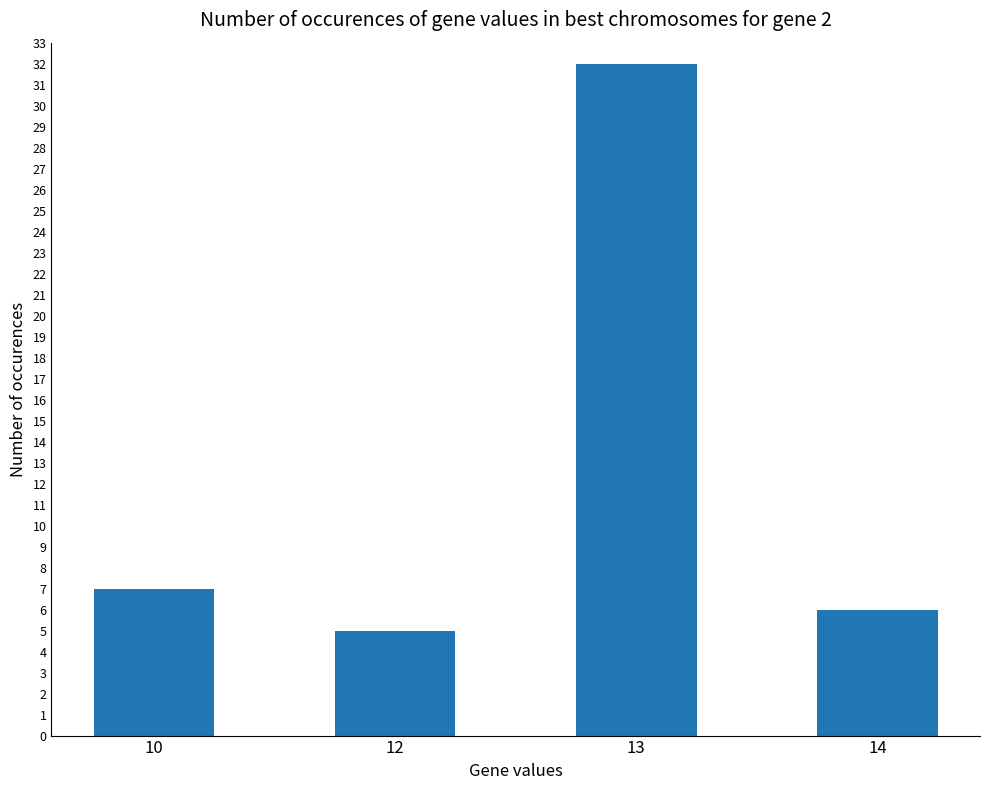

What is the value of the 4th bar from the left?

6